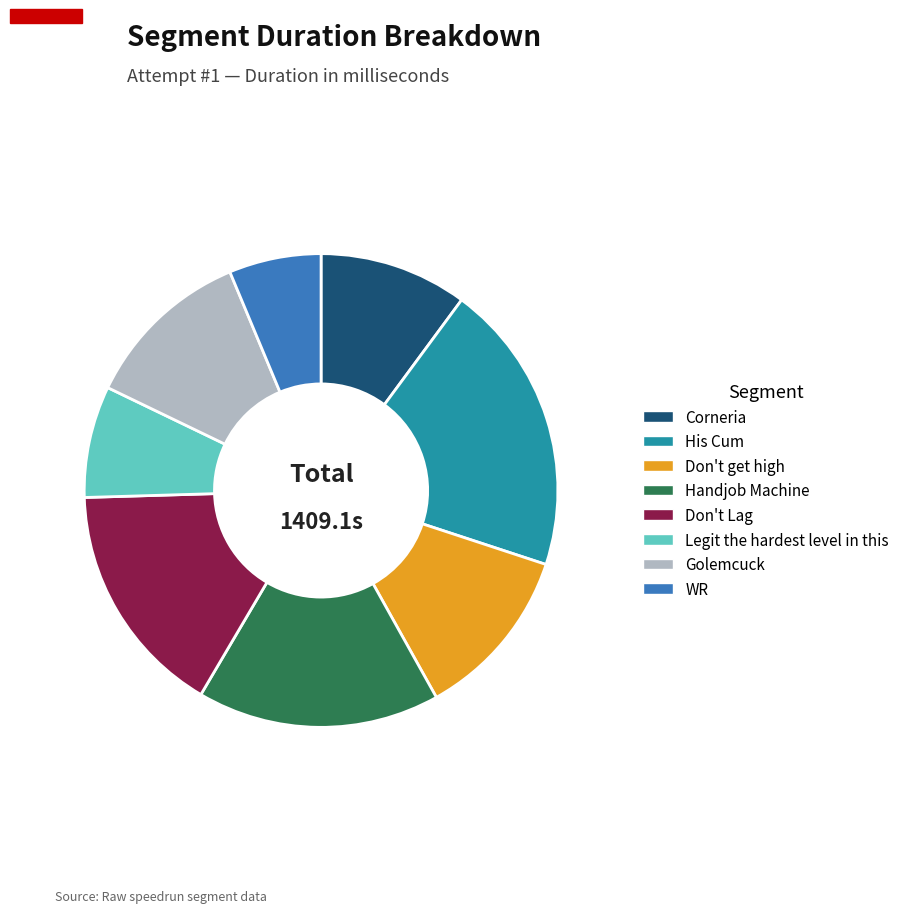

Which category has the smallest portion of the pie?

WR